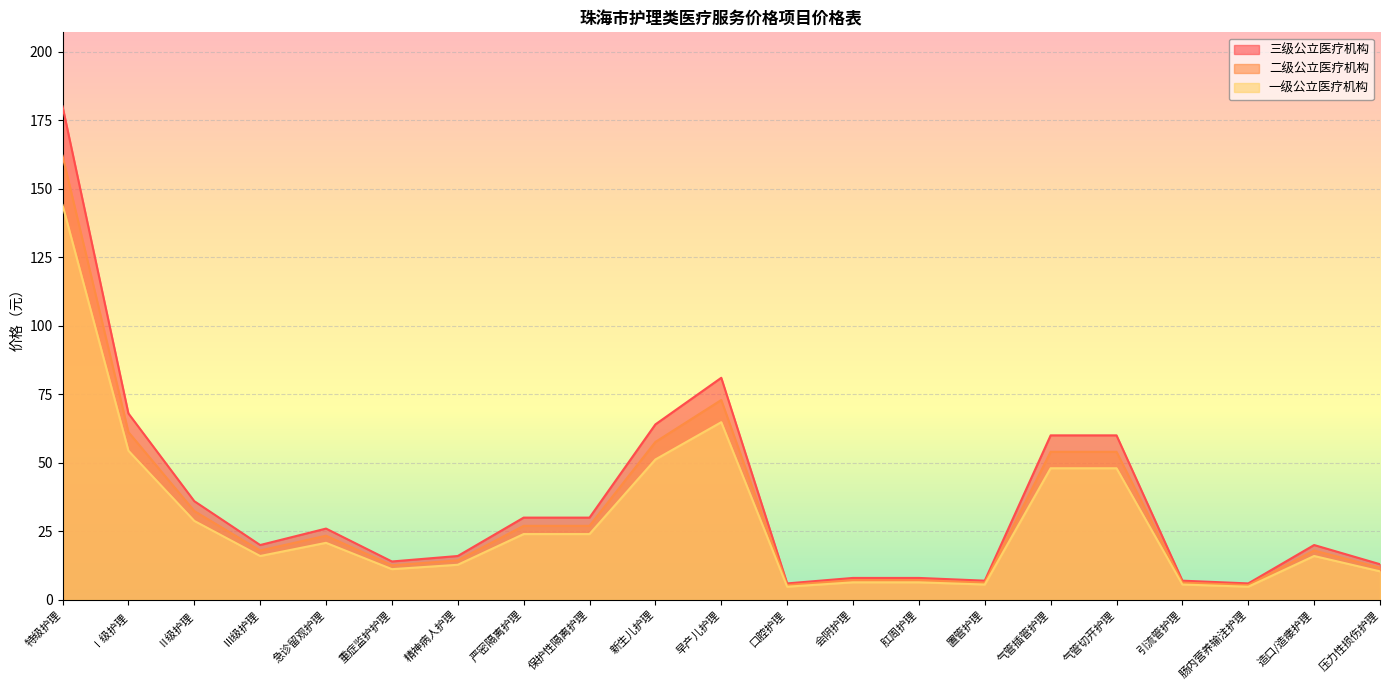

What is the total value across all series at 精神病人护理?

43.2